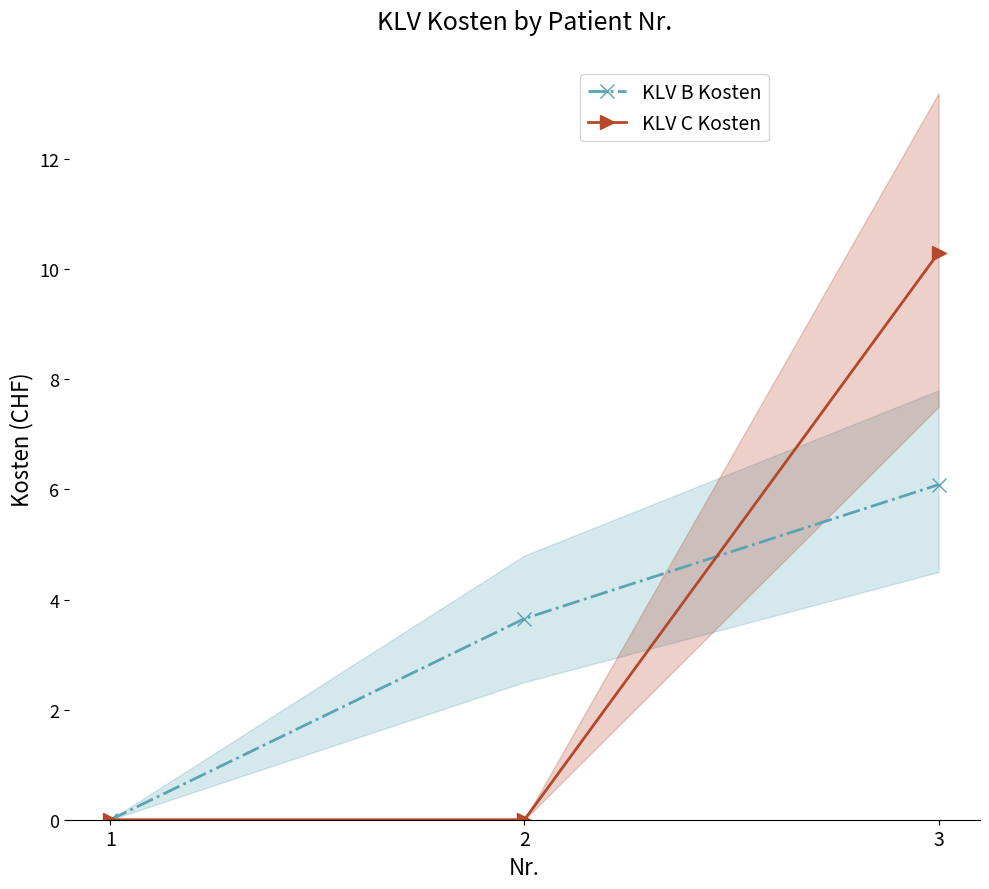

True or false: KLV C Kosten has a value of 5.5 at 2.

False